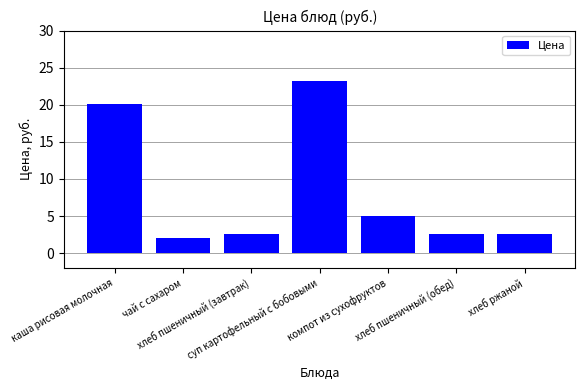

What is the sum of all values?

58.0